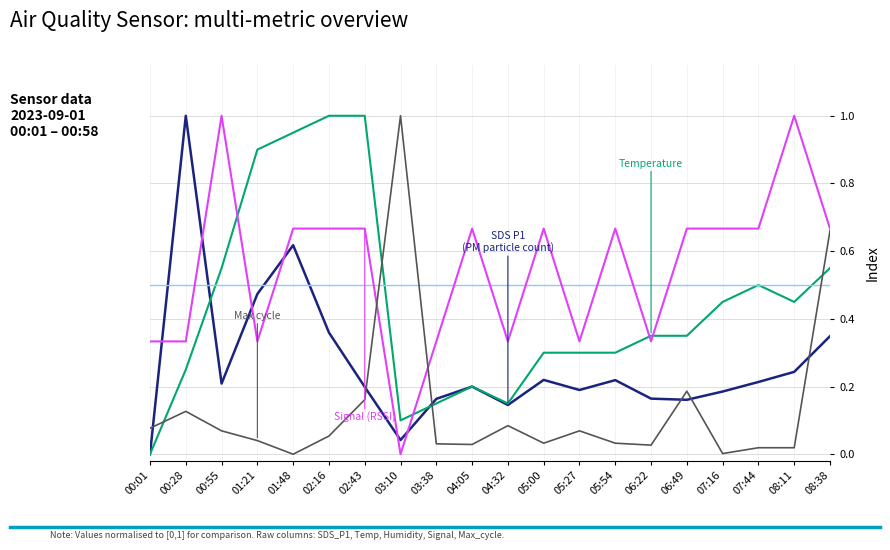

How many distinct data groups are displayed?

5